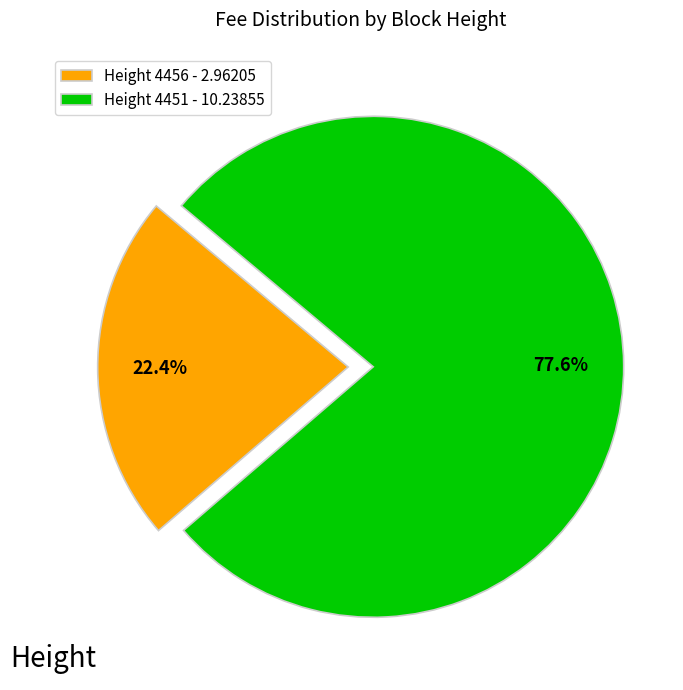

To the nearest percent, what percentage of the pie is Height 4456?

22%